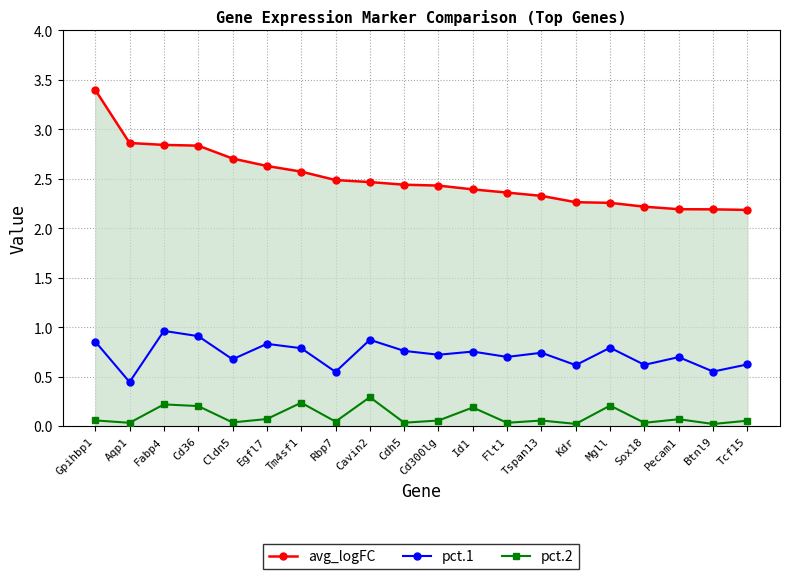

At Id1, list the series in order from smallest to largest.

pct.2, pct.1, avg_logFC